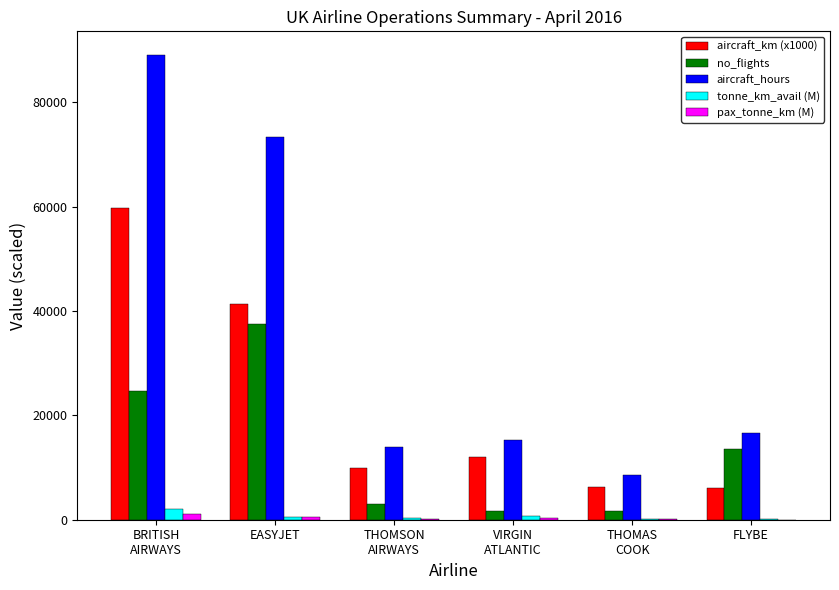

How many data points does each series have?

6